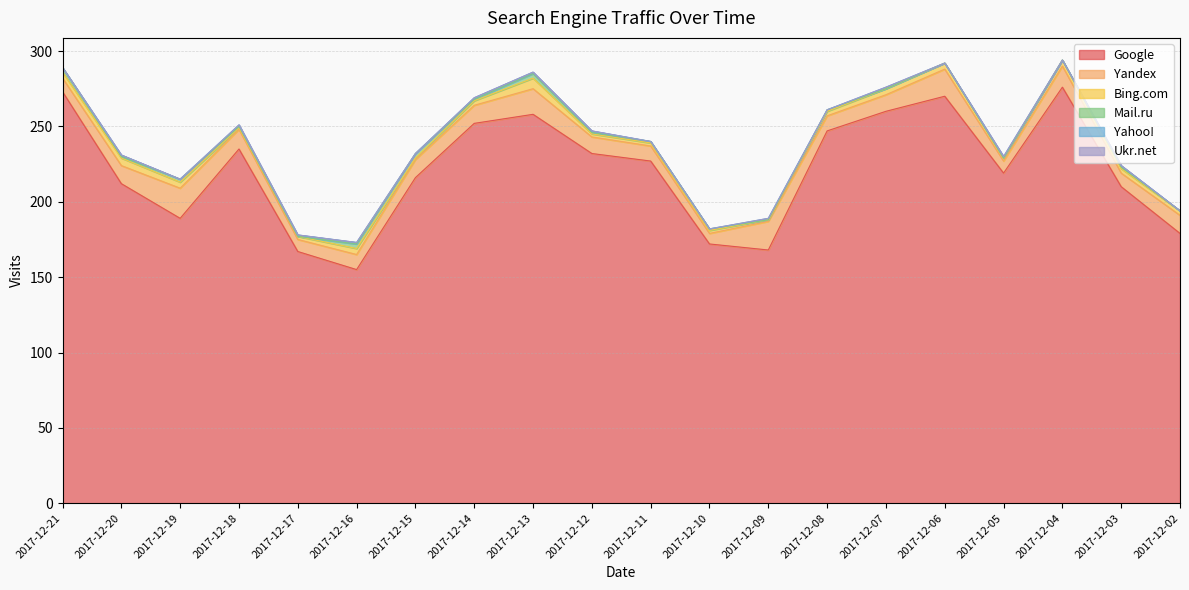

What are all the series names shown in the legend?

Google, Yandex, Bing.com, Mail.ru, Yahoo!, Ukr.net